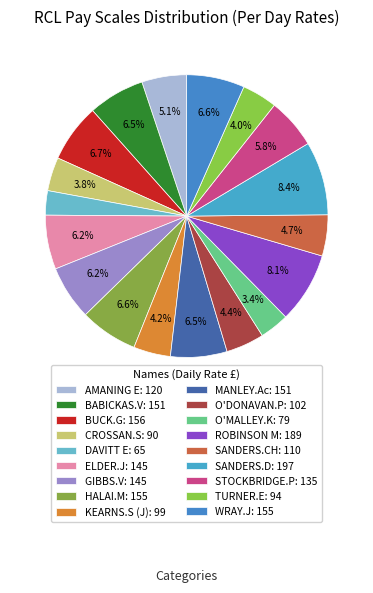

Rank the categories by value from highest to lowest.

SANDERS.D, ROBINSON M, BUCK.G, HALAI.M, WRAY.J, BABICKAS.V, MANLEY.Ac, ELDER.J, GIBBS.V, STOCKBRIDGE.P, AMANING E, SANDERS.CH, O'DONAVAN.P, KEARNS.S (J), TURNER.E, CROSSAN.S, O'MALLEY.K, DAVITT E